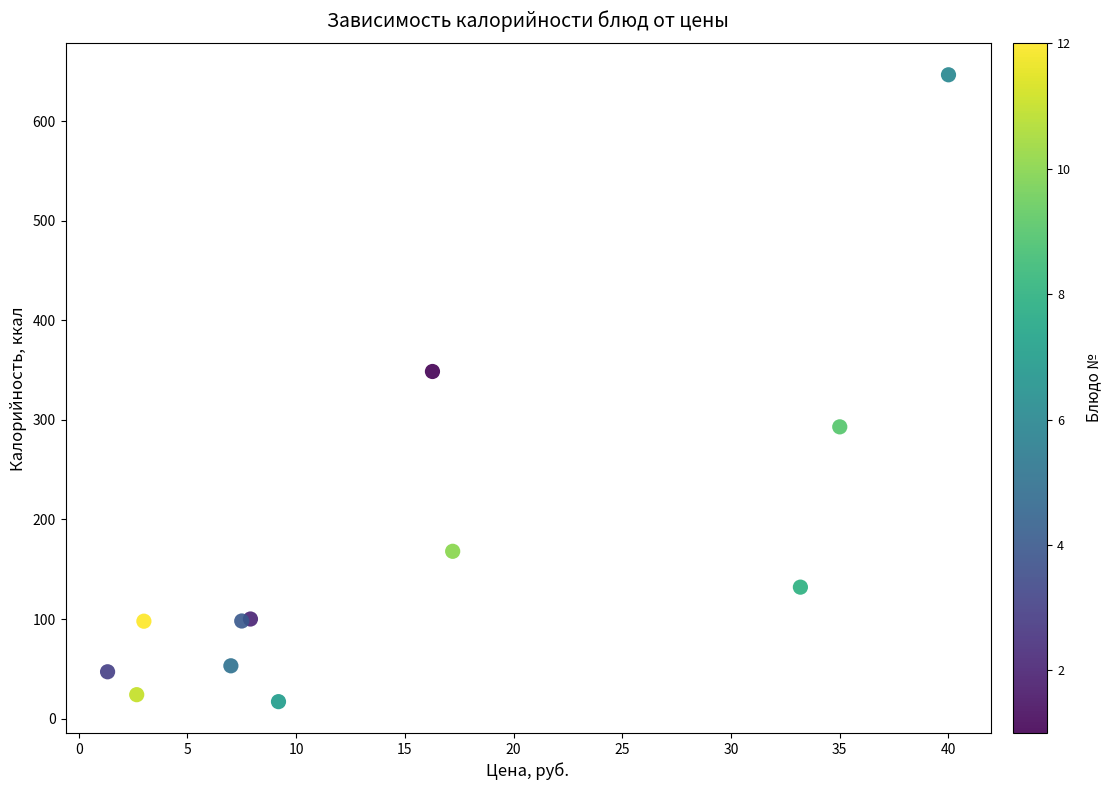

What Y value in the scatter plot is closest to 331?

348.6